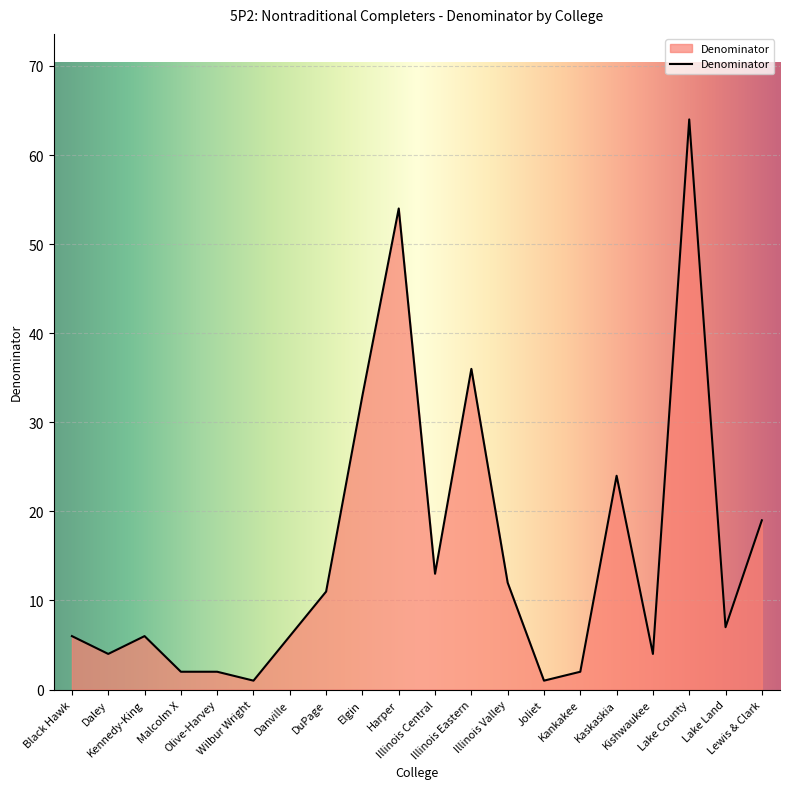

What is the difference between the maximum and minimum values?

63